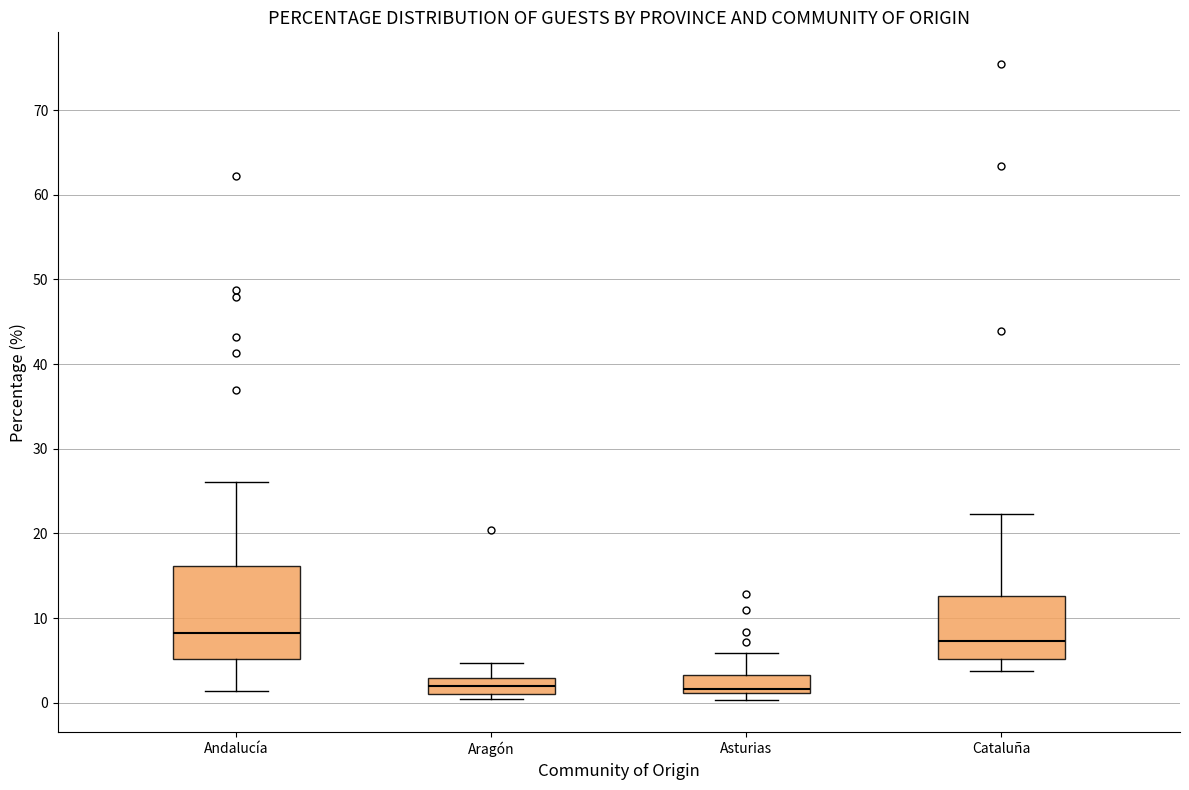

Which box has the highest median line?

Andalucía